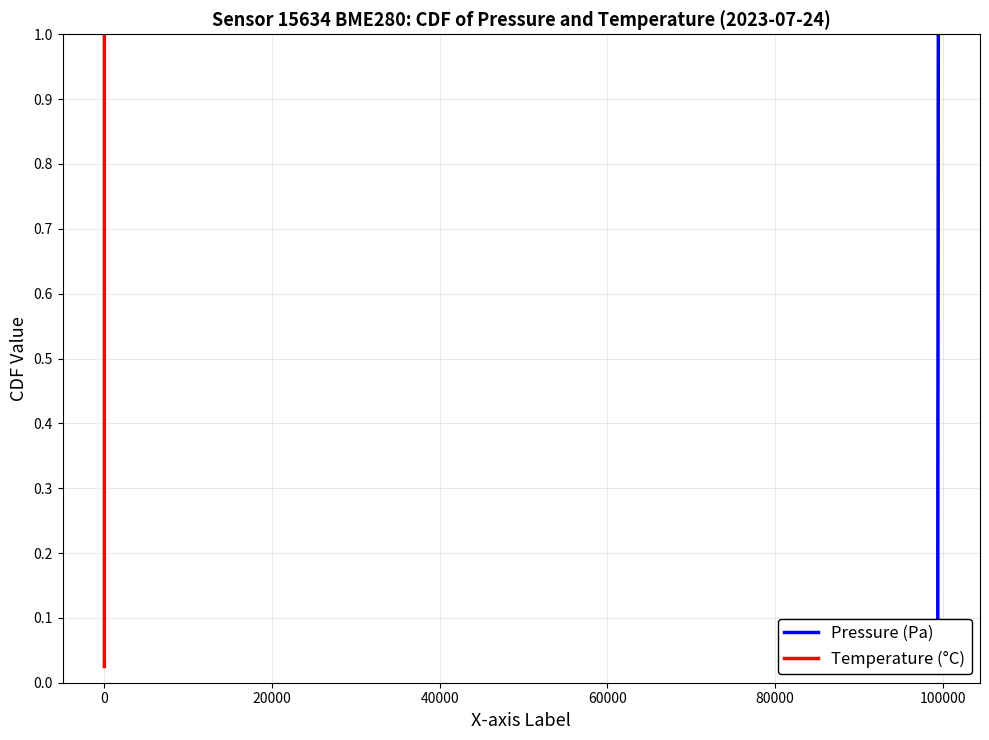

The value of Pressure (Pa) at 30 is 0.3. True or false?

False